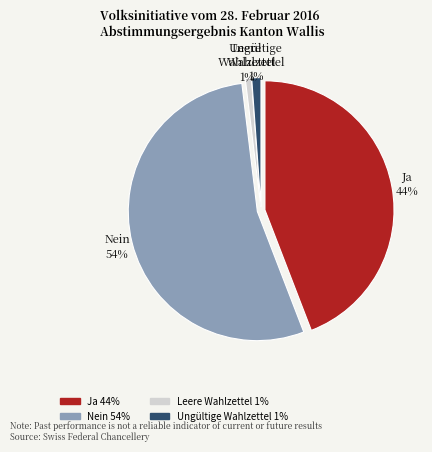

Combined, do Ja and Nein account for over 50%?

Yes